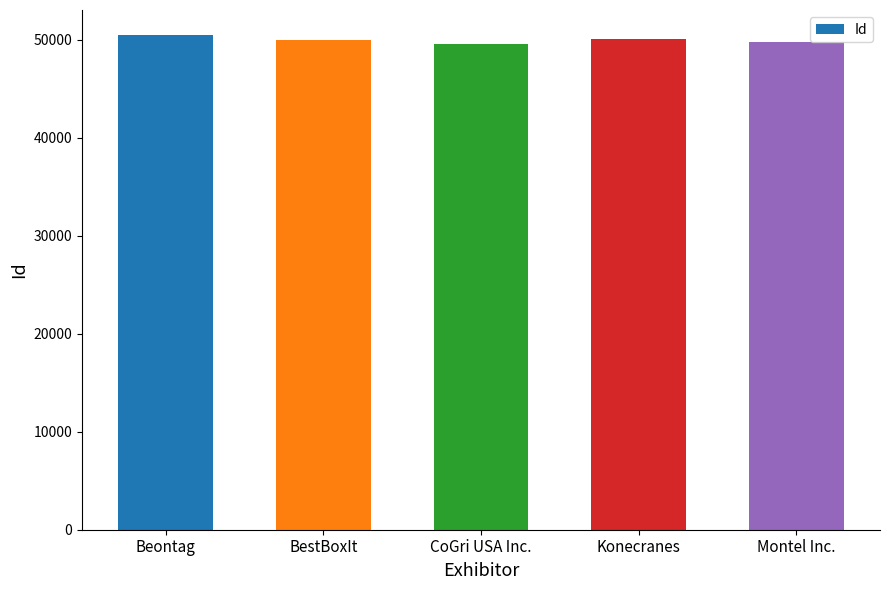

Is it true that the value at Konecranes is 50084?

True